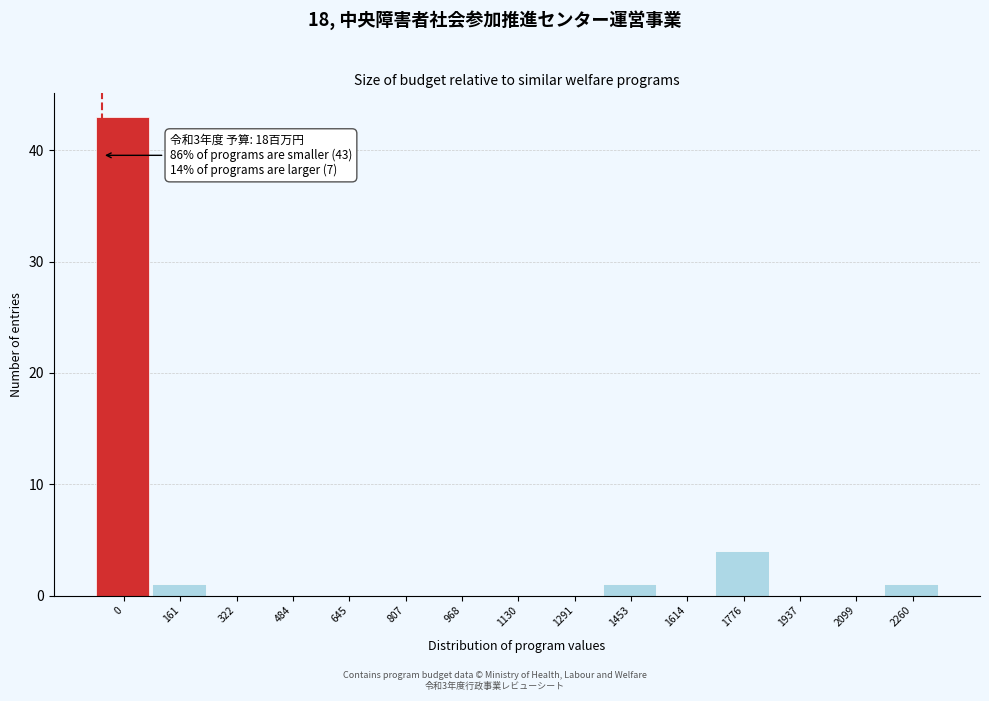

Reading left to right, list all the values displayed in this chart.

0=43	161=1	322=0	484=0	645=0	807=0	968=0	1130=0	1291=0	1453=1	1614=0	1776=4	1937=0	2099=0	2260=1